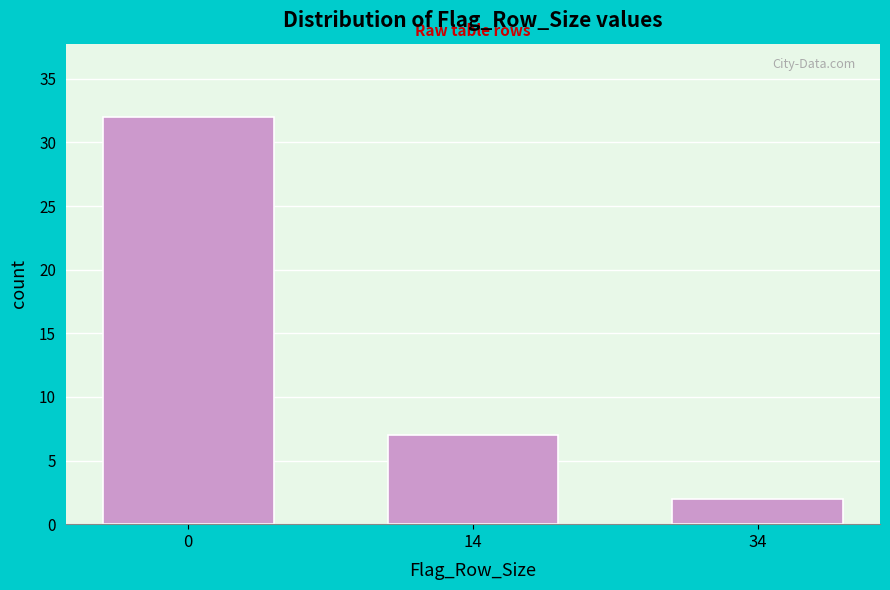

Reading right to left, transcribe all the data shown in this chart.

2	7	32